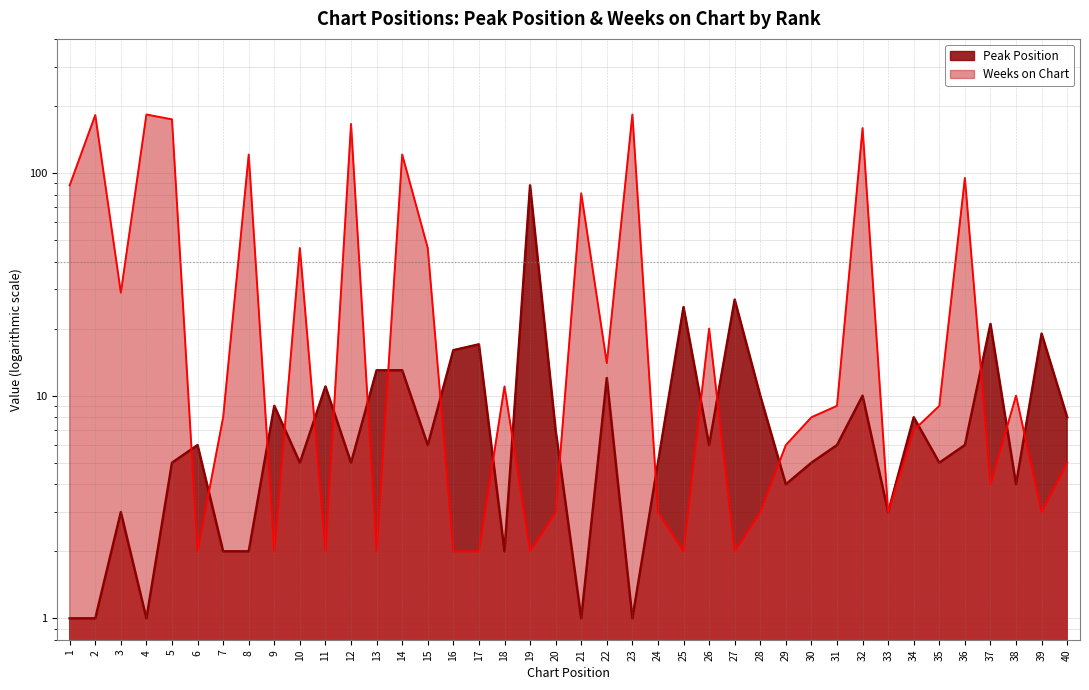

How many lines are shown in the chart?

2